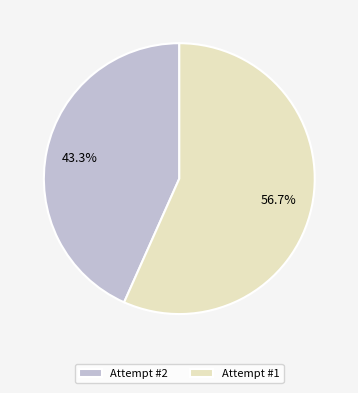

Do Attempt #1 and Attempt #2 together represent more than half of the pie?

Yes